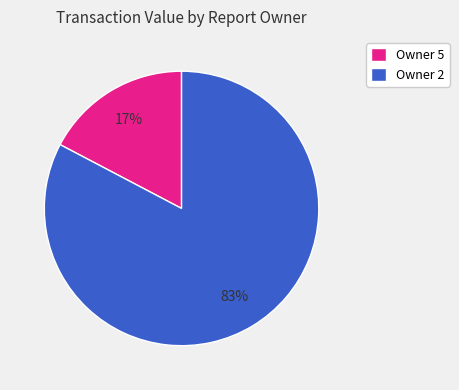

Rank the categories by value from lowest to highest.

Owner 5, Owner 2